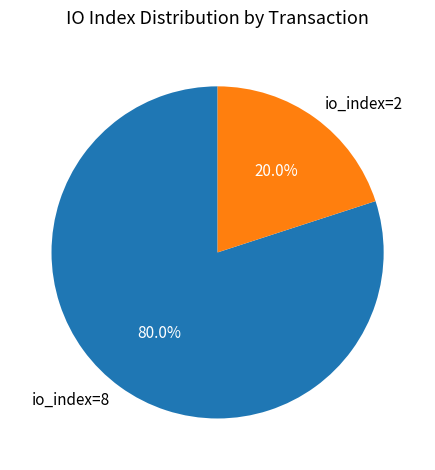

Rank the categories by value from highest to lowest.

io_index=8, io_index=2